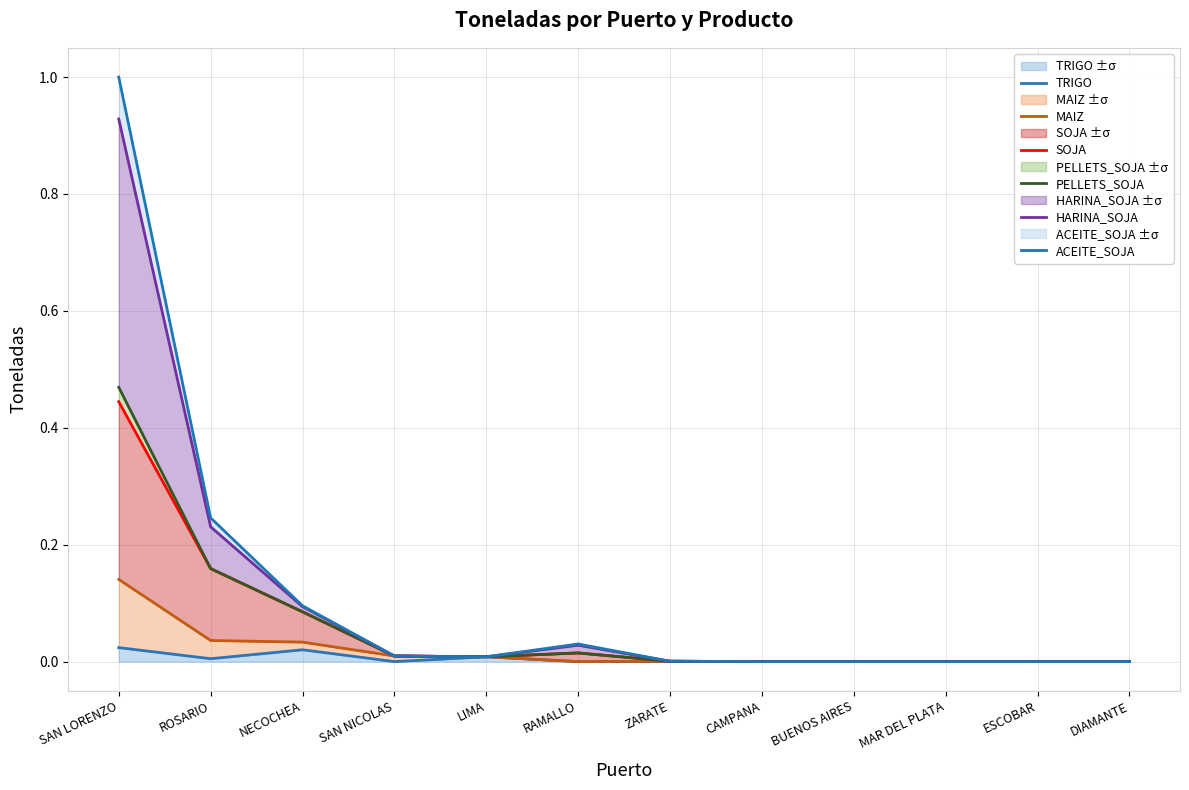

Which series has the largest total across all categories?

ACEITE_SOJA